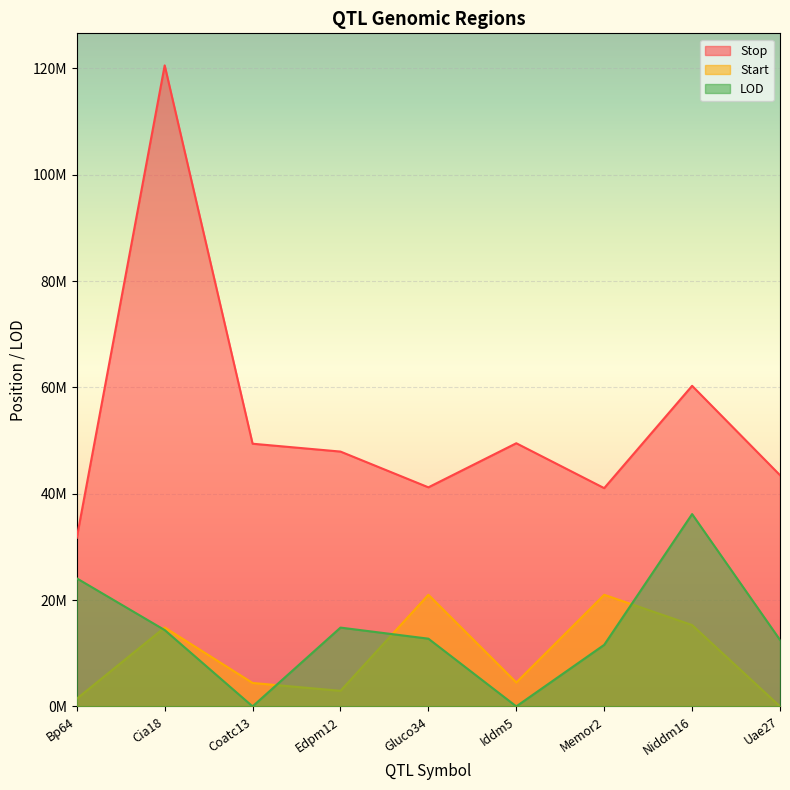

True or false: LOD and Stop intersect in this chart.

False